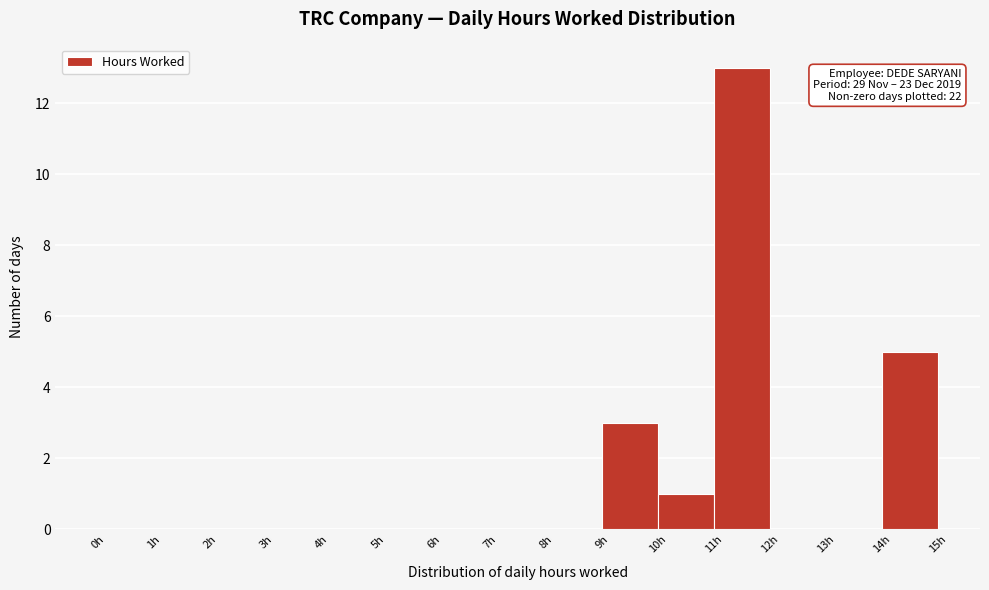

Which range on the x-axis has the tallest bar?

11 to 12